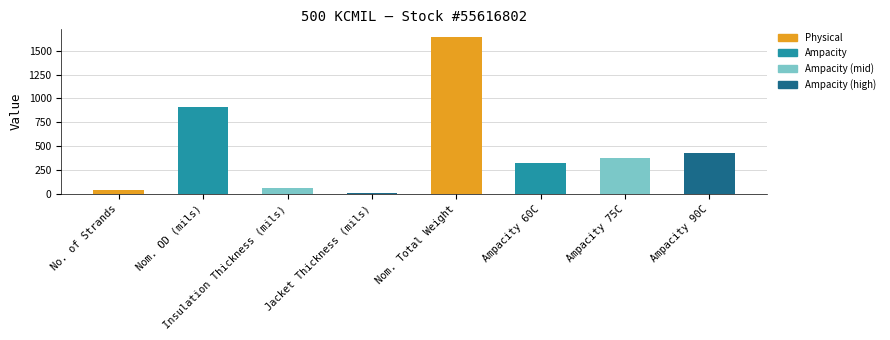

What is the average value?

473